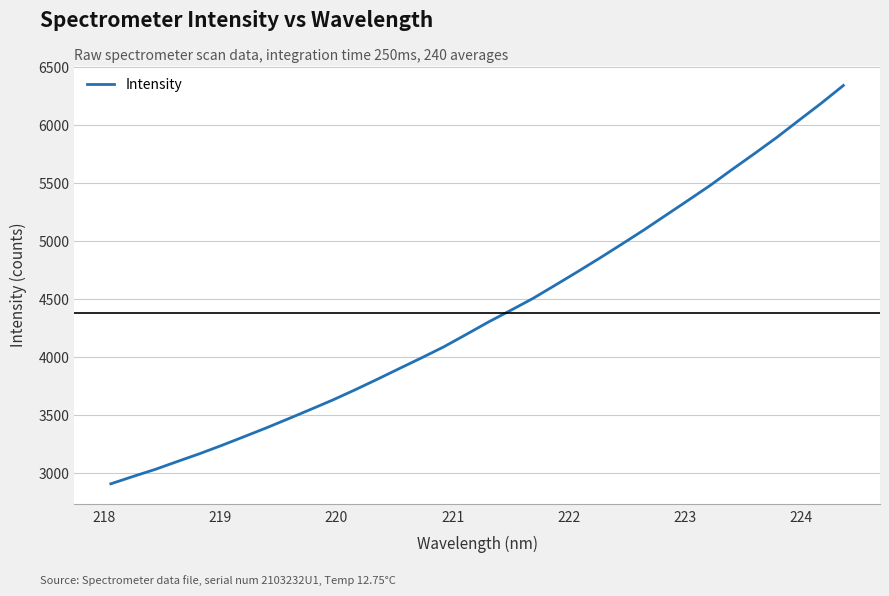

What is the minimum value shown in the chart?

2909.3